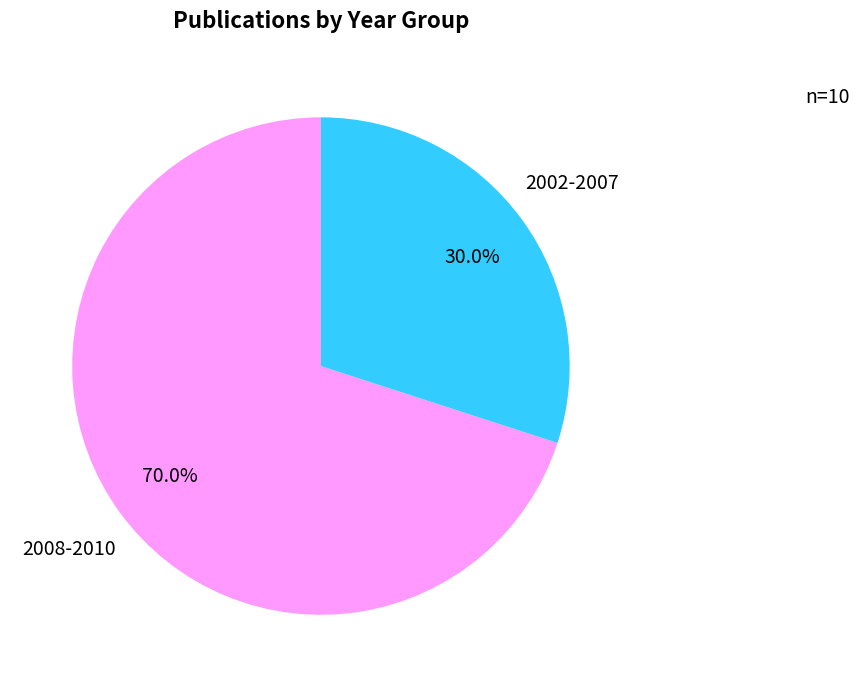

Between 2002-2007 and 2008-2010, which is larger?

2008-2010